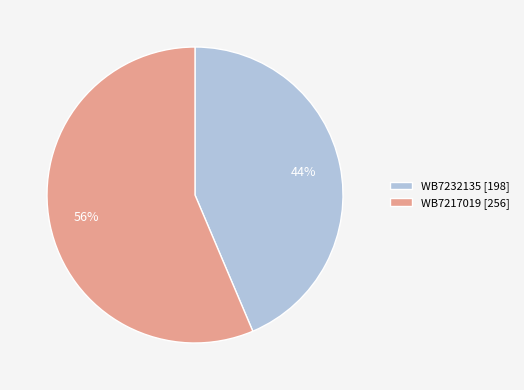

How many slices are in this pie chart?

2